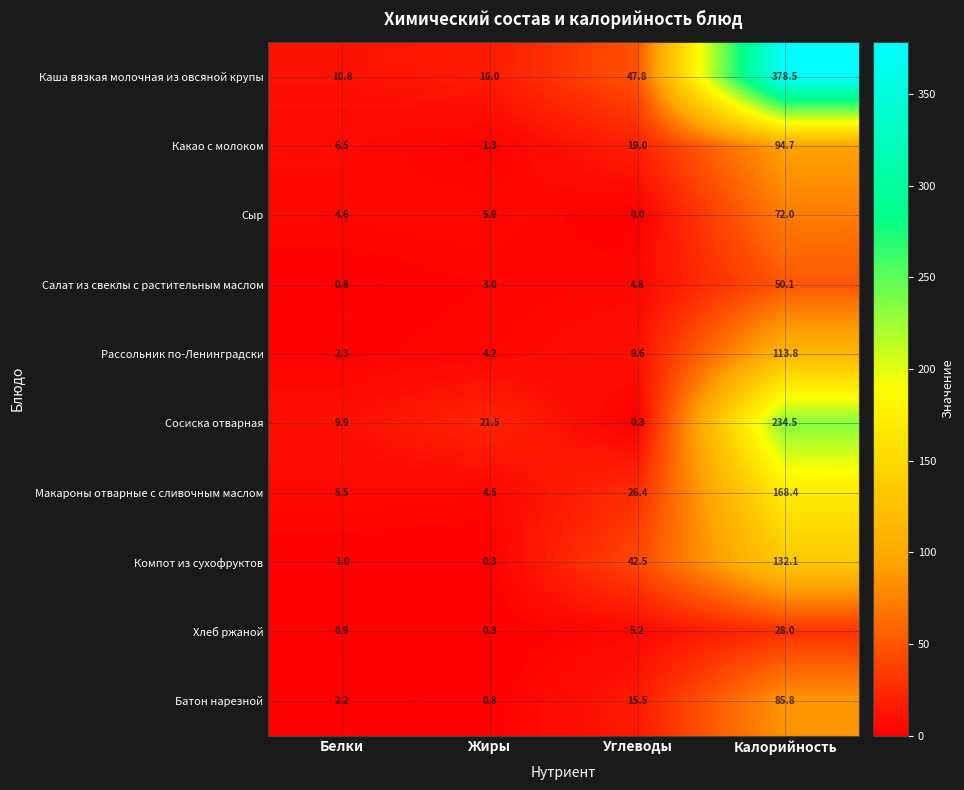

How many distinct data groups are displayed?

10